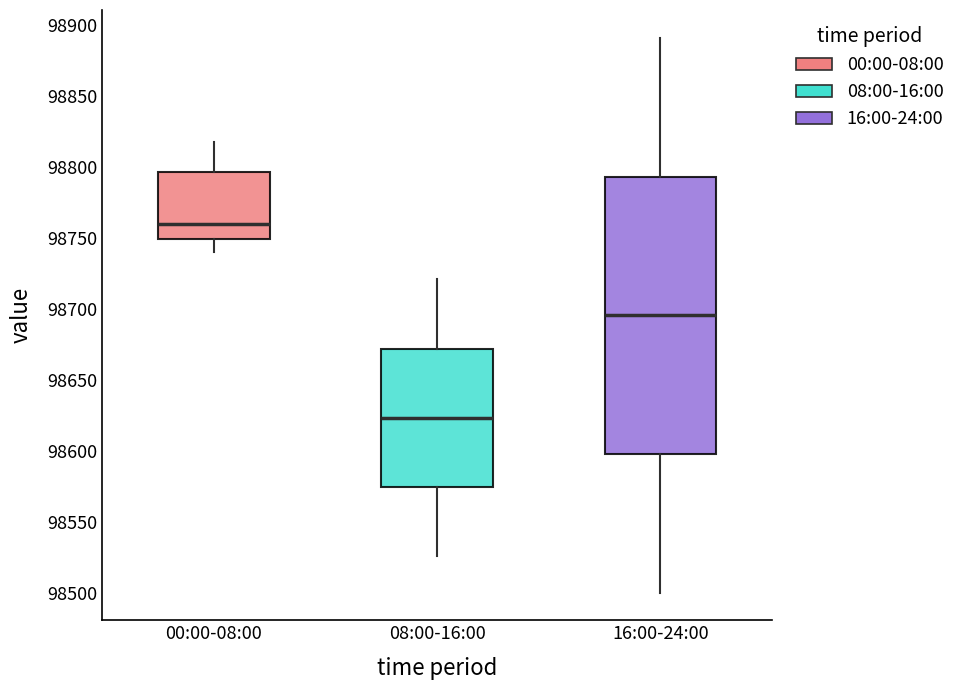

Reading left to right, read every box against the y-axis: the position of its median line, the range the box covers, and the ends of its whiskers. The values are not printed on the chart, so give them approximately, as read against the axis.

00:00-08:00: median 98760, box 98750 to 98795, whiskers 98740 to 98815
08:00-16:00: median 98625, box 98575 to 98670, whiskers 98525 to 98720
16:00-24:00: median 98695, box 98600 to 98795, whiskers 98500 to 98890